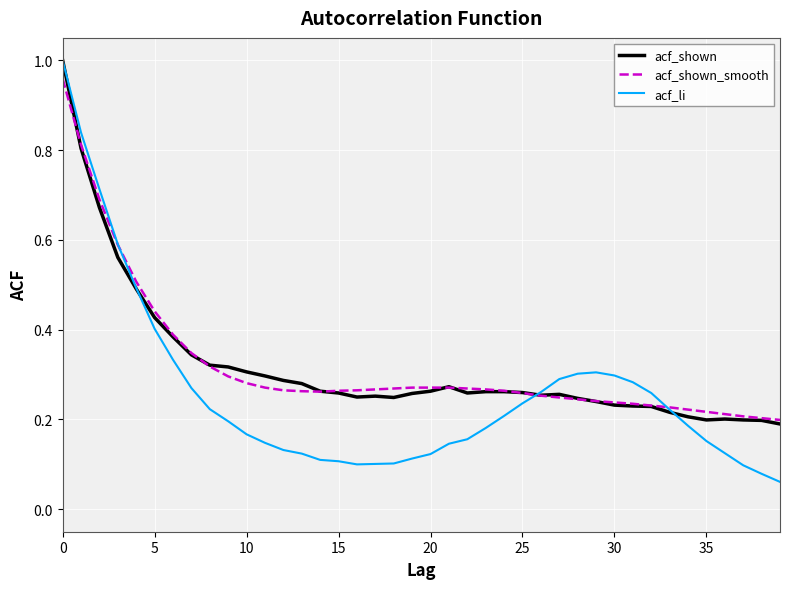

Which series has the largest range (max minus min)?

acf_li